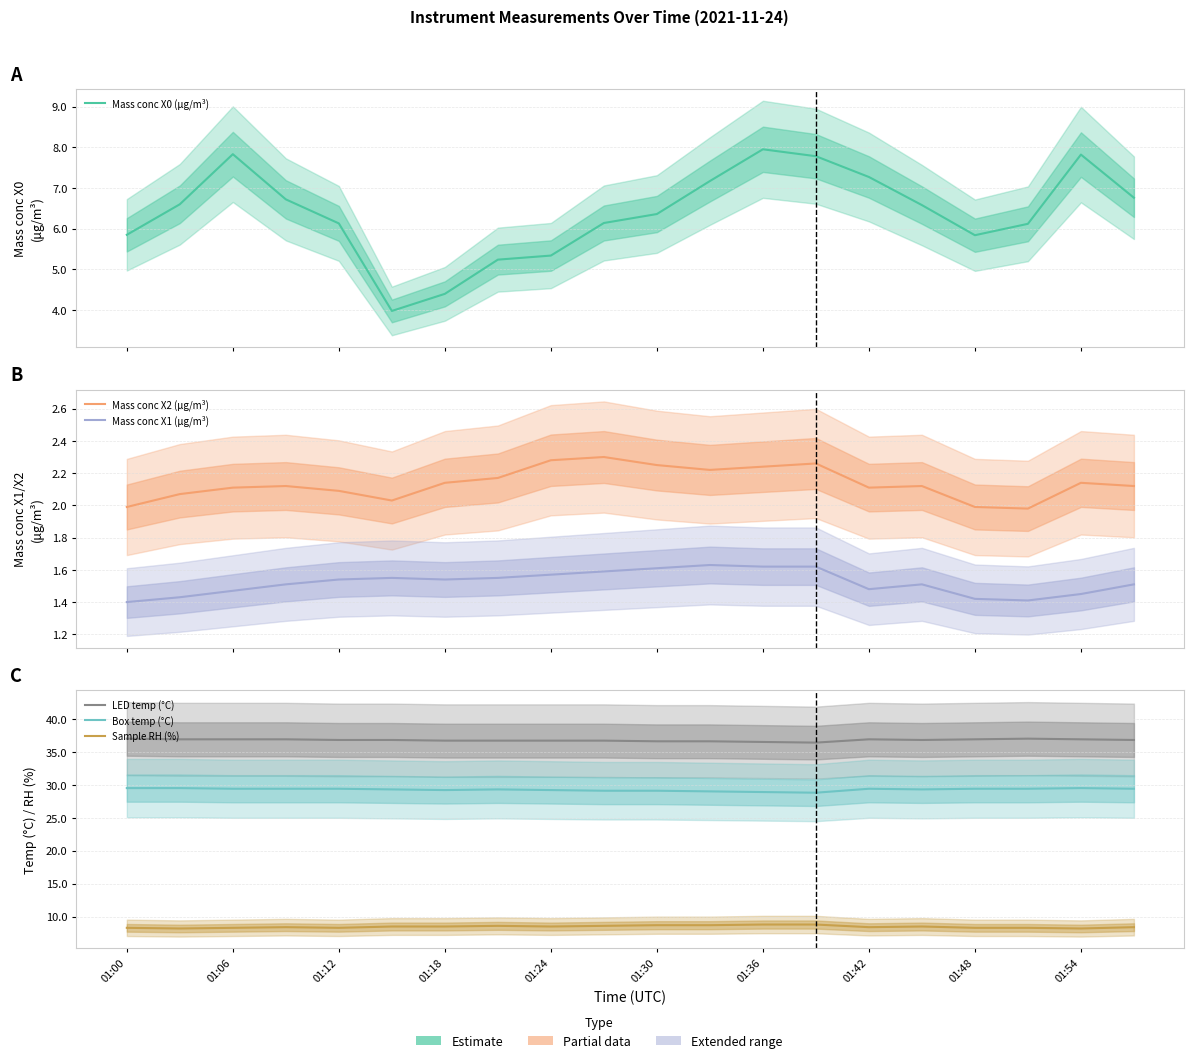

The value of Mass conc X0 (μg/m³) at 17 is 9.9. True or false?

False